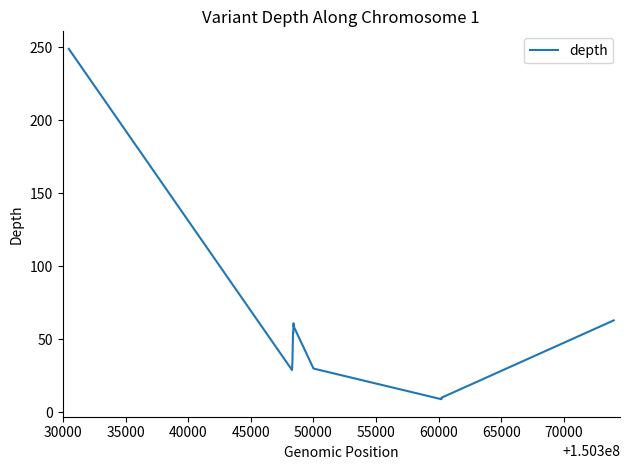

What is the maximum value shown in the chart?

249